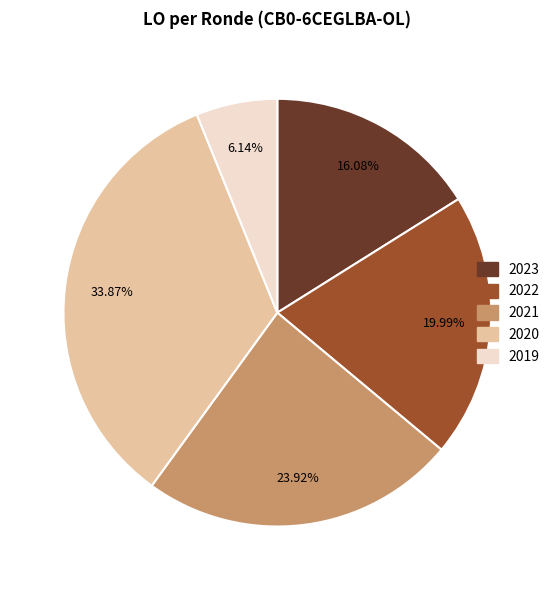

Is there a majority slice in this chart?

No